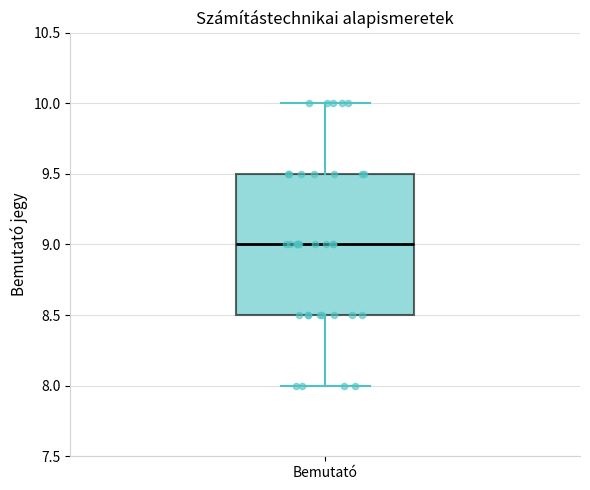

Transcribe this box plot: give where the median line is, the range the box spans, and where the two whiskers end, as read against the y-axis. The values are not printed on the chart, so give them approximately, as read against the axis.

median 9.0, box 8.5 to 9.5, whiskers 8.0 to 10.0